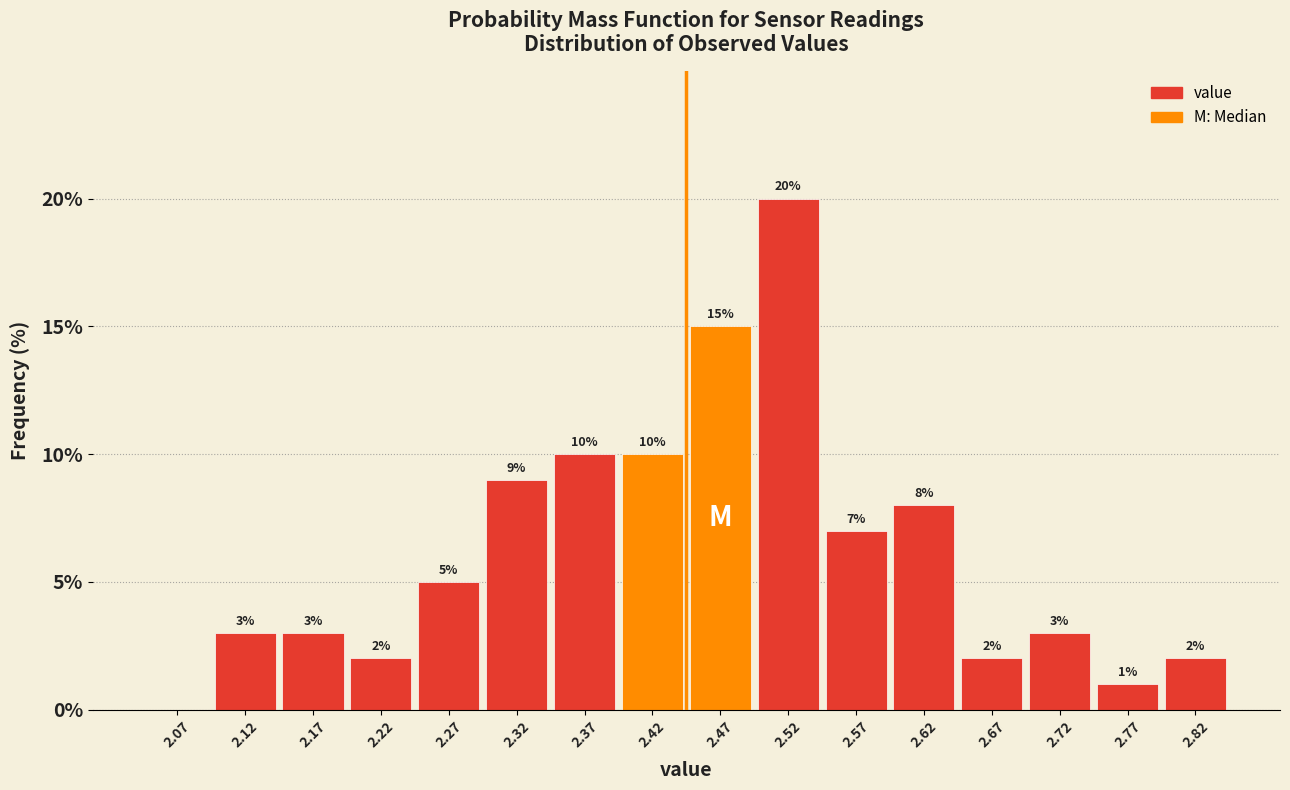

Over which range of the x-axis is the bar tallest?

2.50 to 2.55